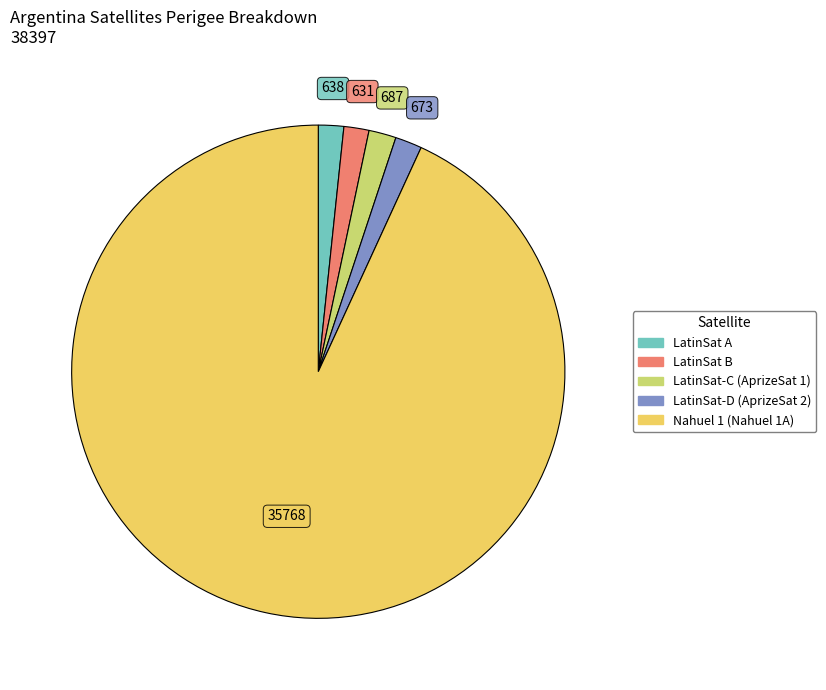

Approximately how many times larger is the value at LatinSat B compared to LatinSat-C (AprizeSat 1)?

0.9